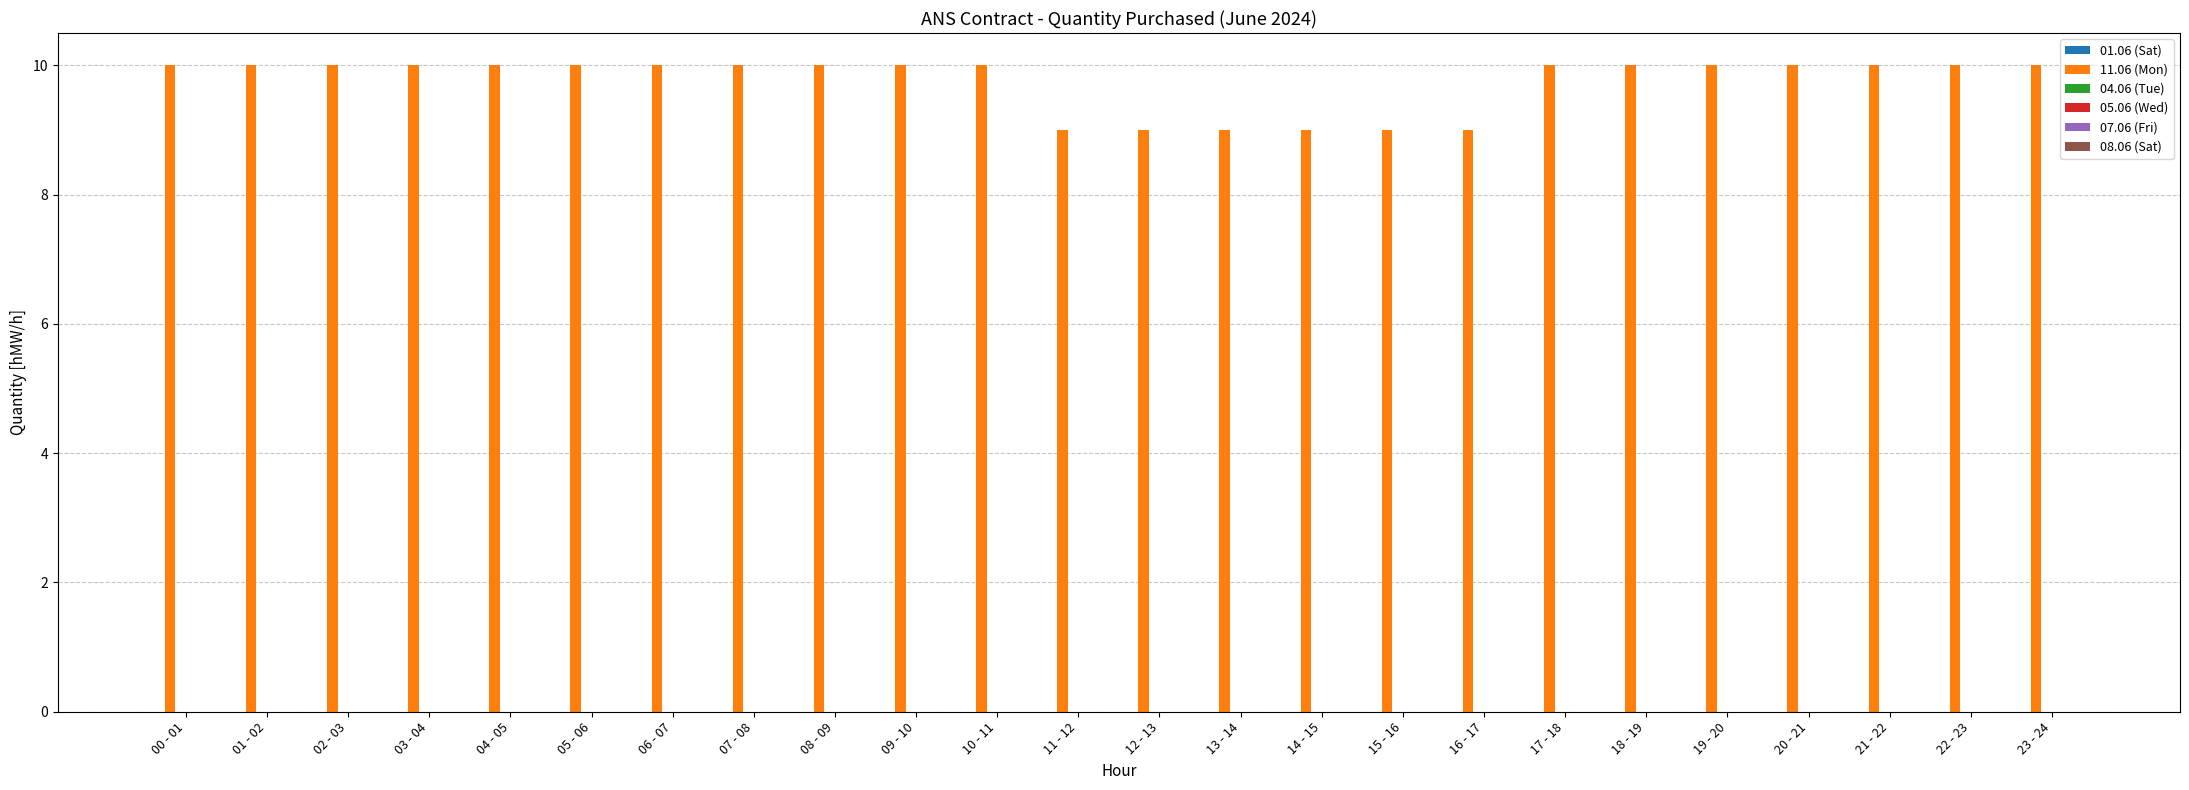

What is the minimum value shown in the chart?

9